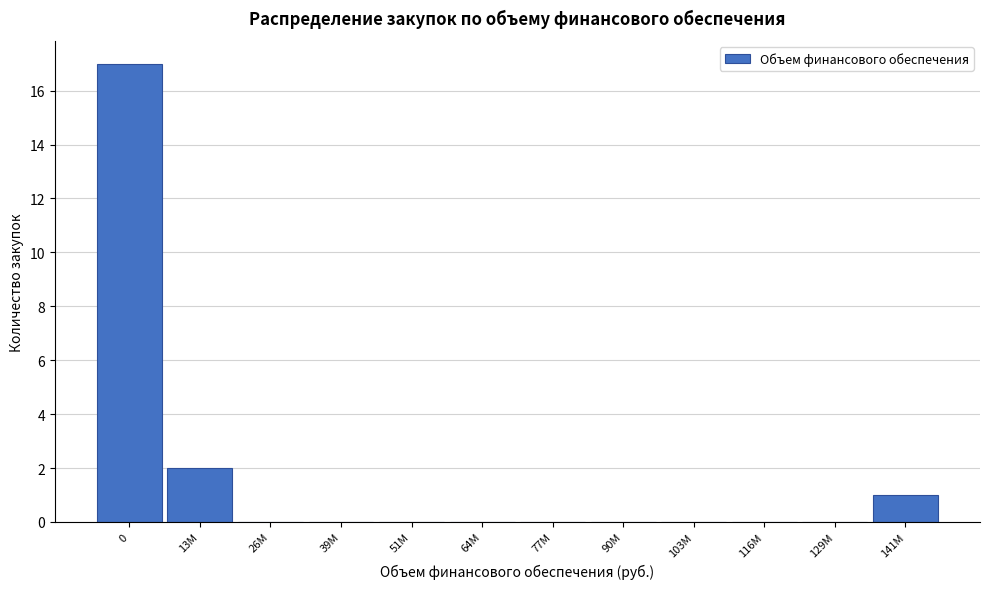

Reading left to right, transcribe all the data shown in this chart.

0=17	13М=2	26М=0	39М=0	51М=0	64М=0	77М=0	90М=0	103М=0	116М=0	129М=0	141М=1